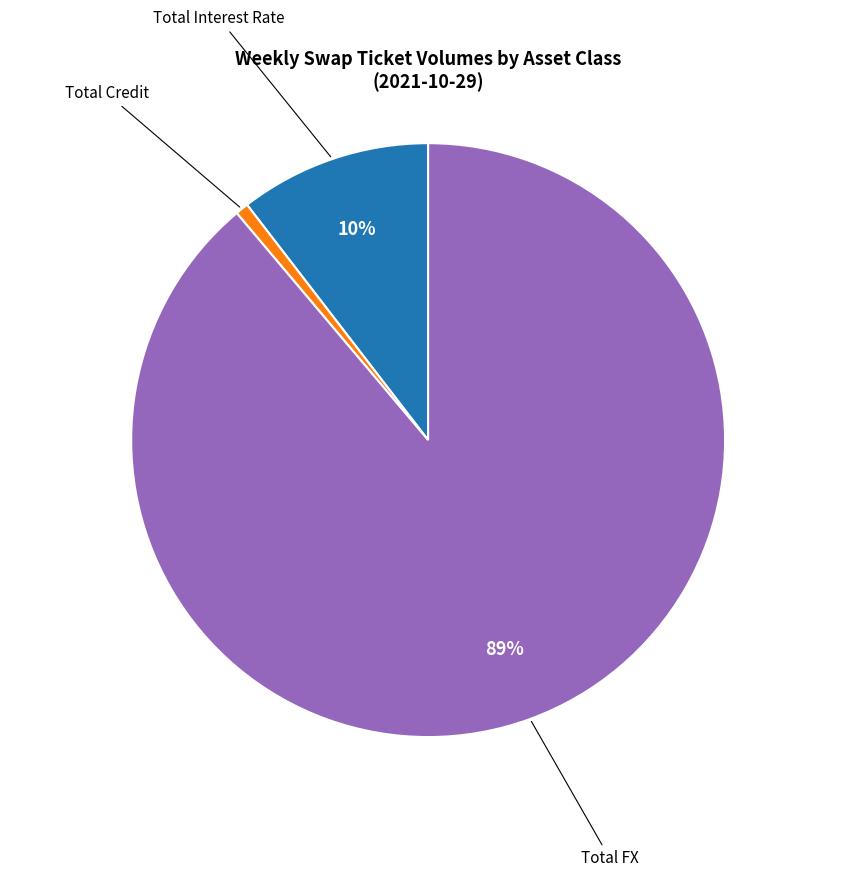

Between Total Credit and Total Interest Rate, which is larger?

Total Interest Rate